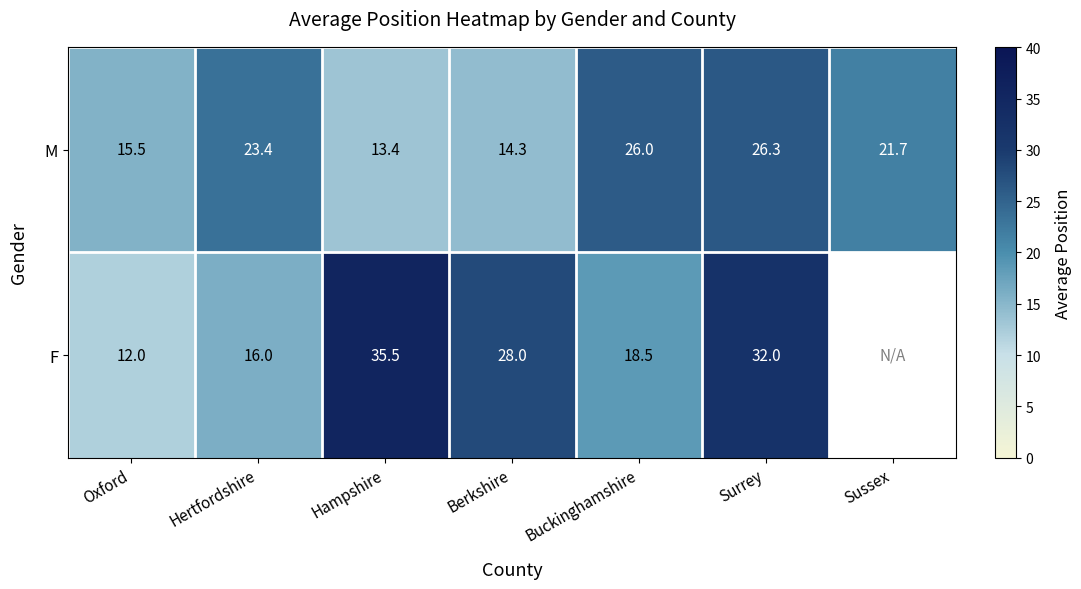

Is it true that M equals 44.3 at Buckinghamshire?

False